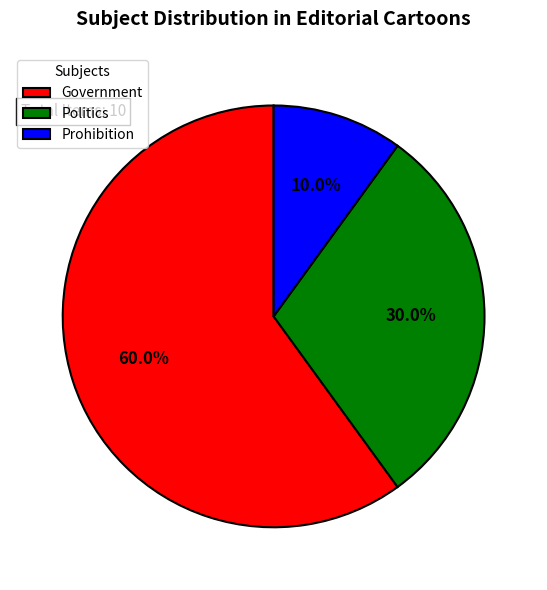

Rank the categories by value from lowest to highest.

Prohibition, Politics, Government